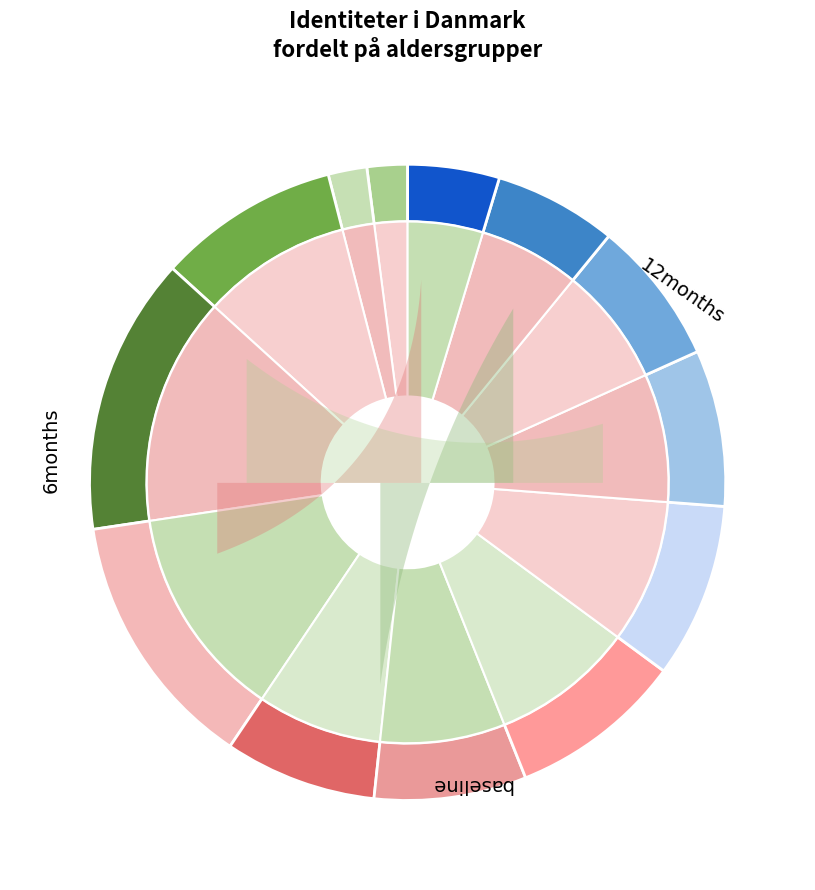

True or false: G.05 (20-24) accounts for 14% of the total.

False